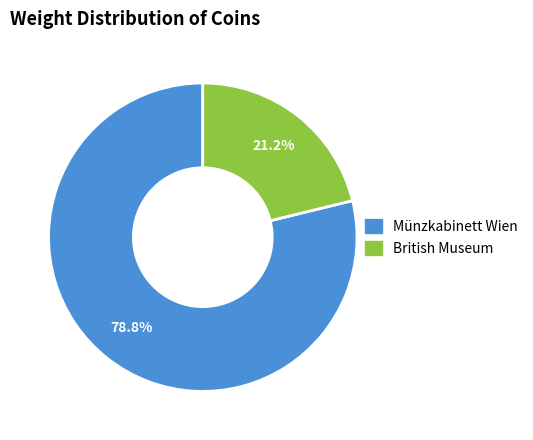

Does any single category account for the majority?

Yes